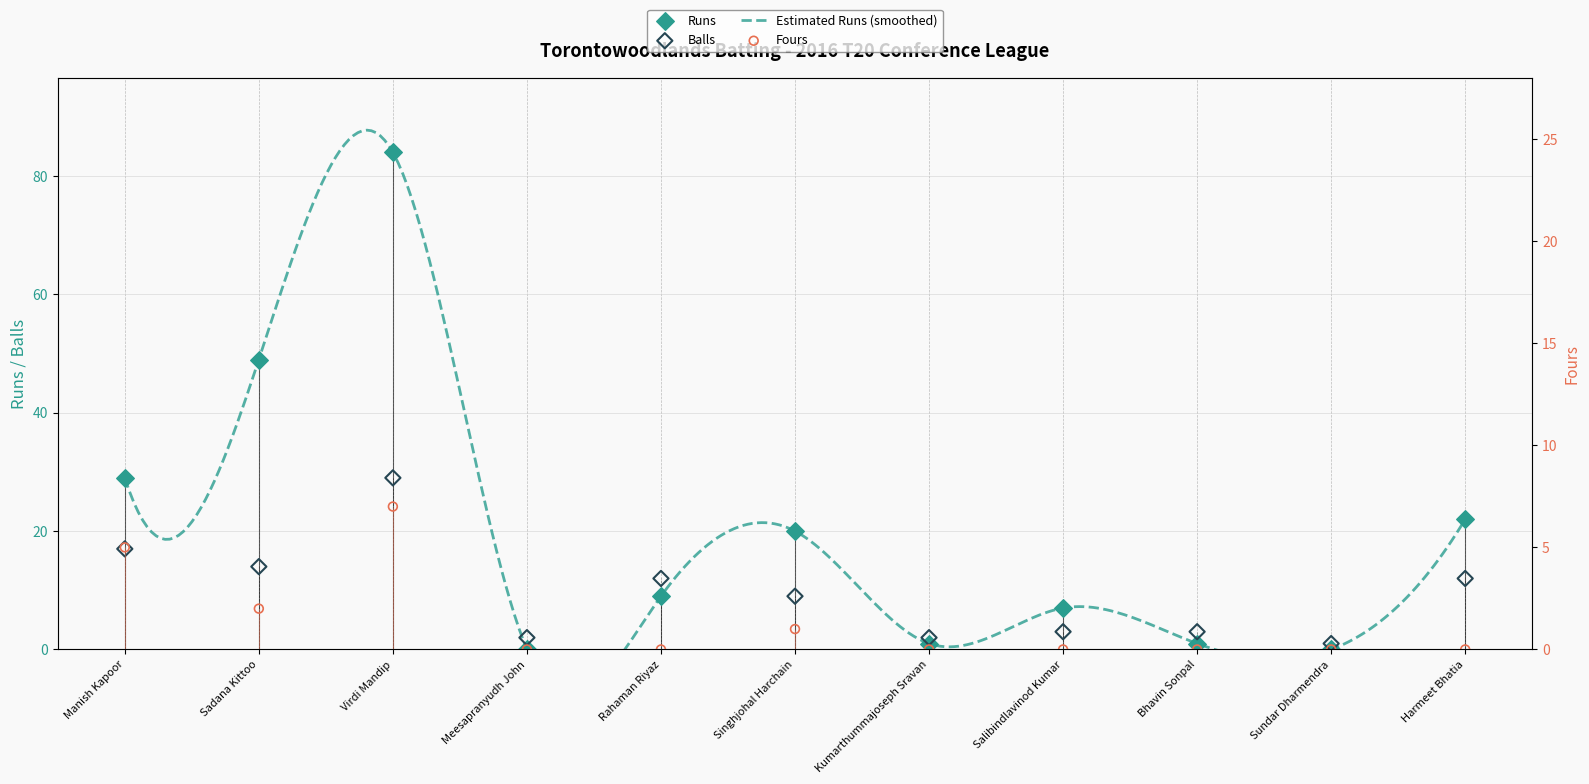

Is the value of Fours at Bhavin Sonpal greater than the value of Runs at Rahaman Riyaz?

No